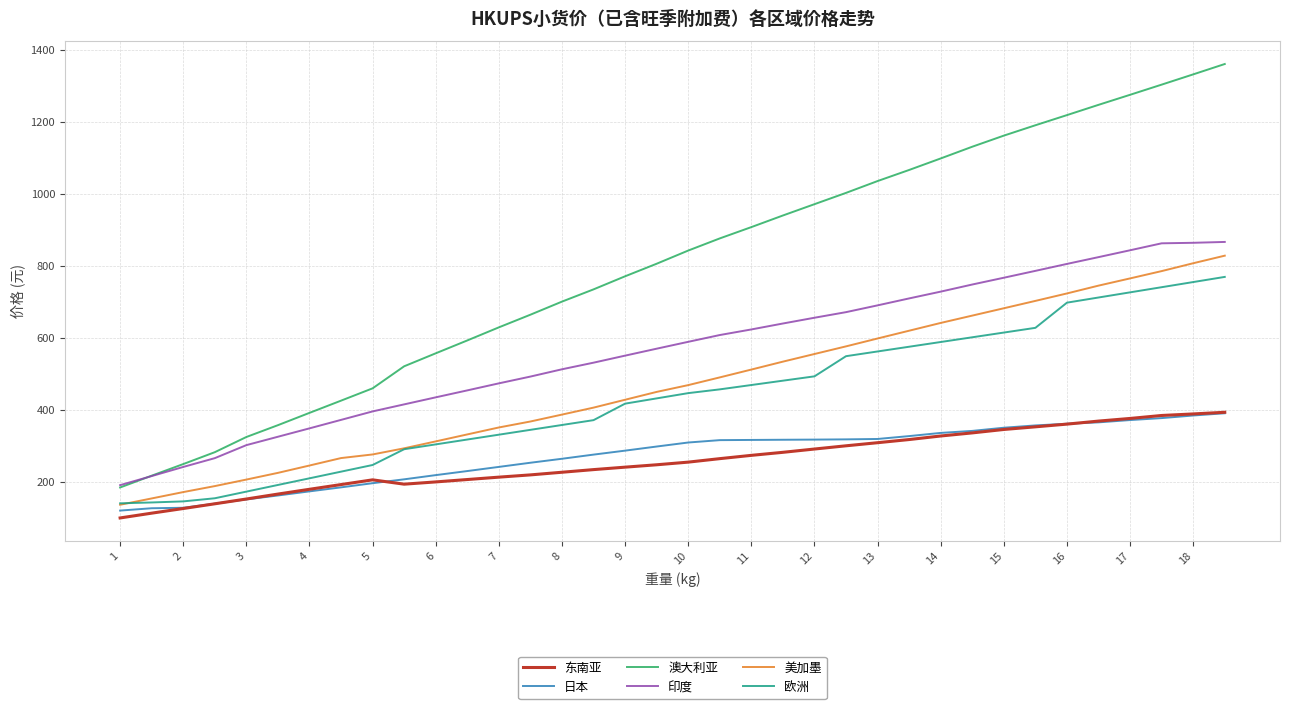

True or false: 东南亚 and 美加墨 cross at least once.

False